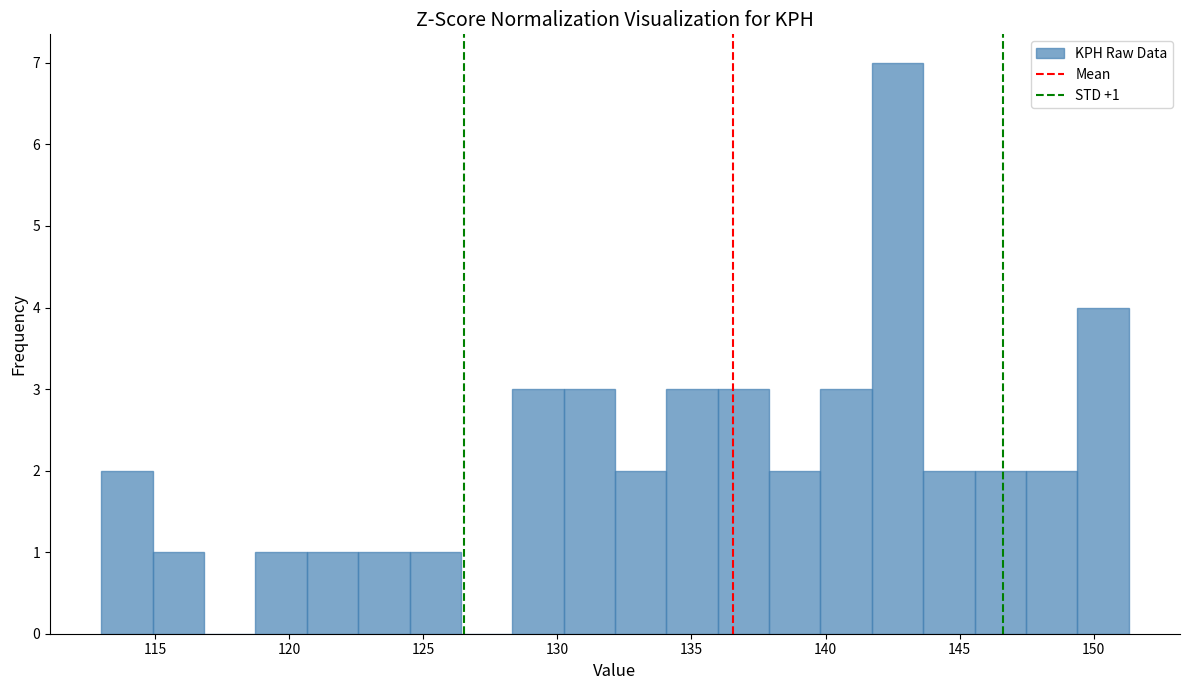

Around what value on the x-axis is the tallest bar? Give the approximate position of its centre, as read against the axis.

142.5